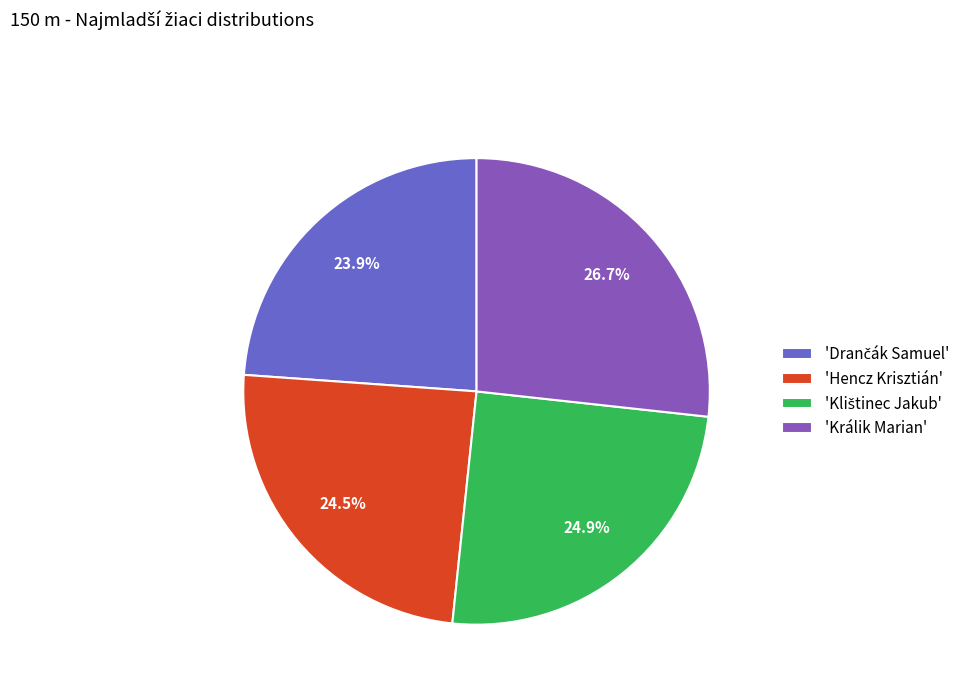

How many segments does this pie chart have?

4